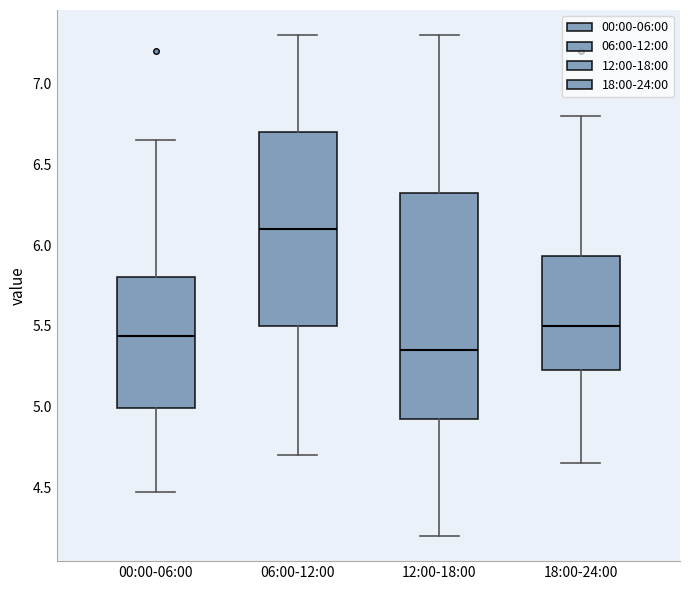

Where is the upper edge of the box for 00:00-06:00 on the y-axis? The values are not printed on the chart, so give them approximately, as read against the axis.

5.80